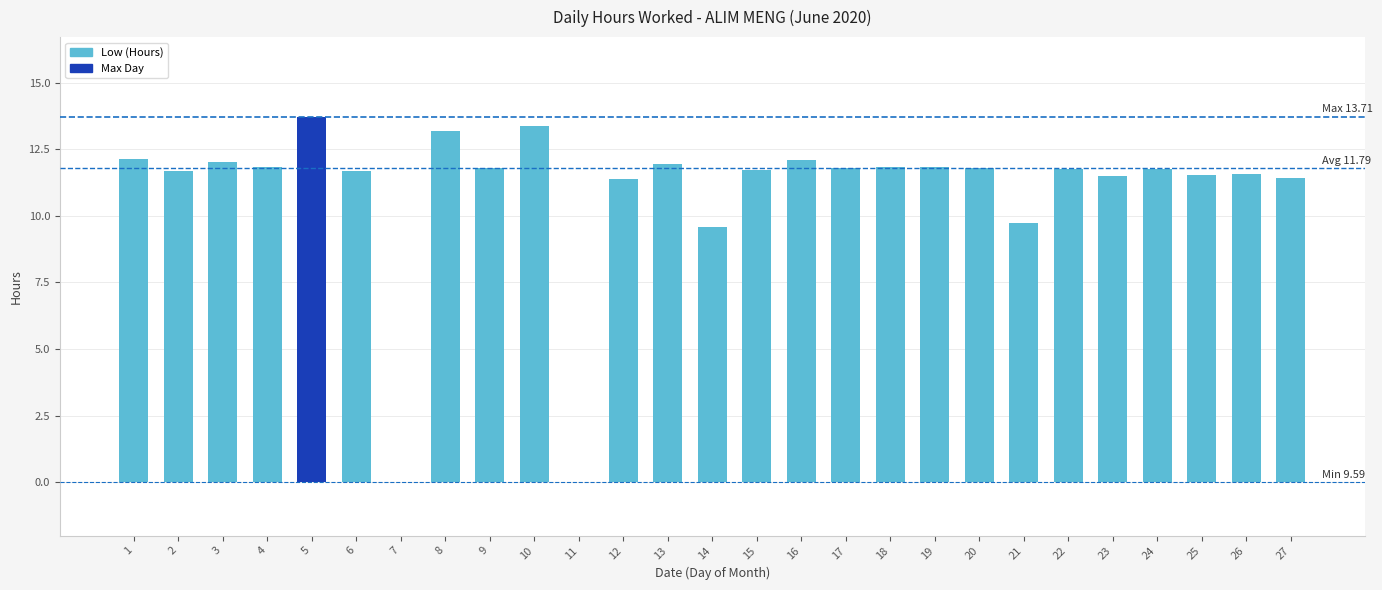

What is the sum of the values at 15 and 6?

23.4